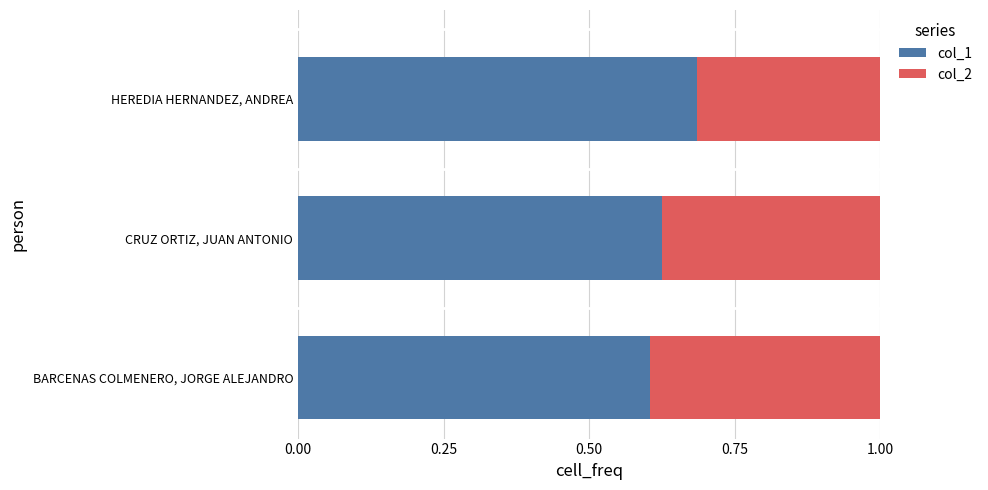

Rank the categories by col_1 value from lowest to highest.

BARCENAS COLMENERO, JORGE ALEJANDRO, CRUZ ORTIZ, JUAN ANTONIO, HEREDIA HERNANDEZ, ANDREA